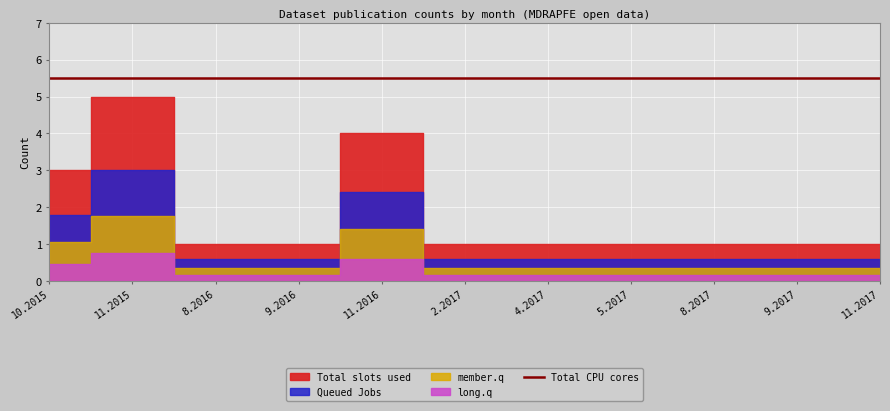

Between 11.2017 and 8.2016, which series saw the biggest shift?

Queued Jobs